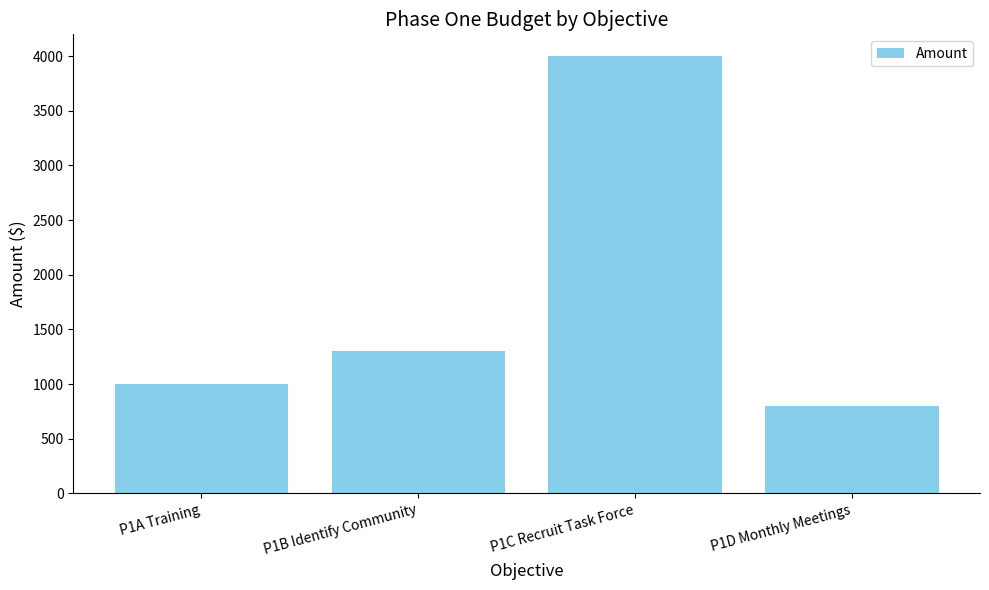

True or false: the data shows 1300 at P1B Identify Community.

True